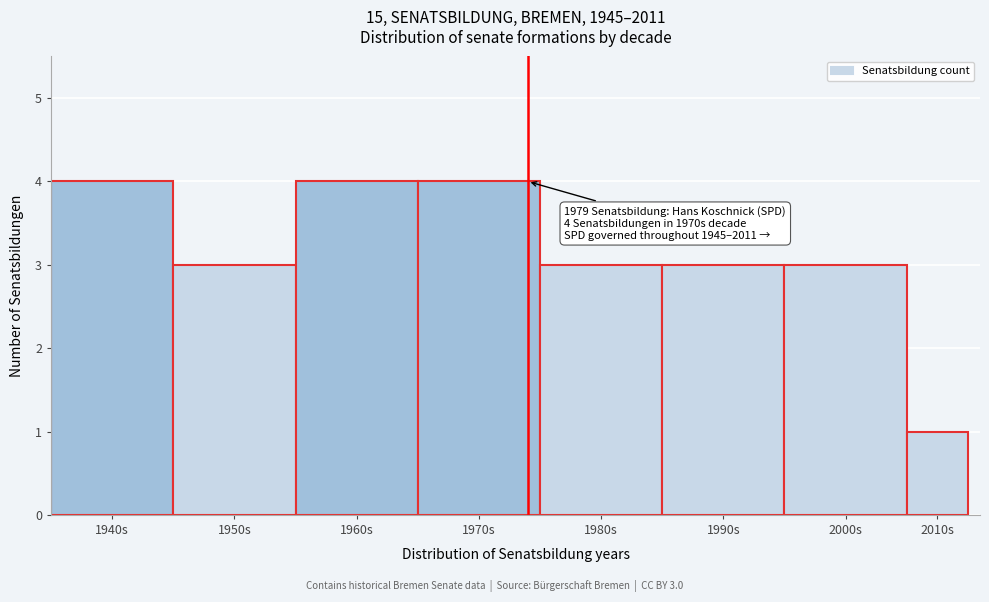

Reading left to right, what are all the values shown in this chart?

4	3	4	4	3	3	3	1